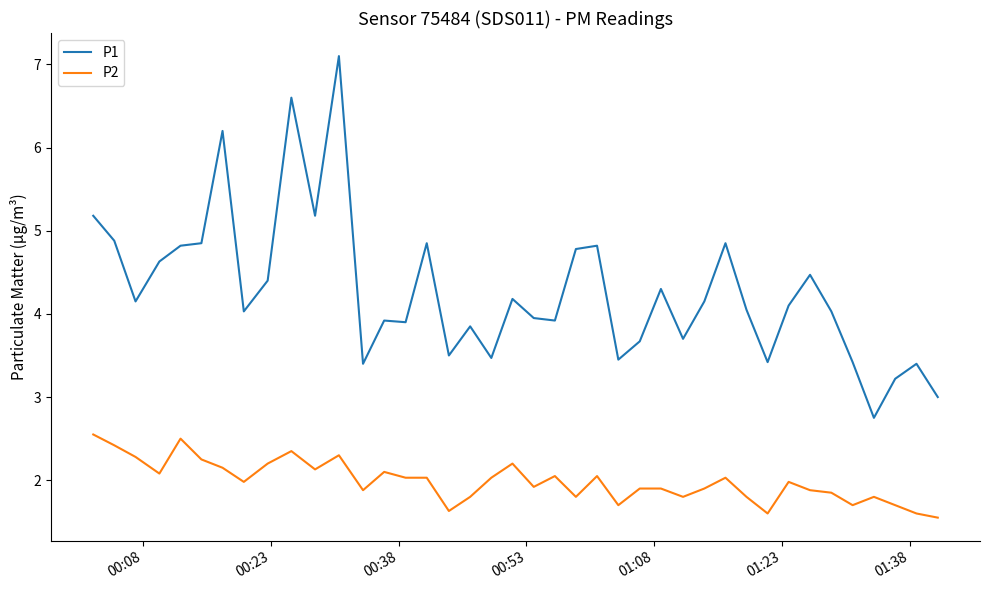

What is the minimum value shown in the chart?

1.6